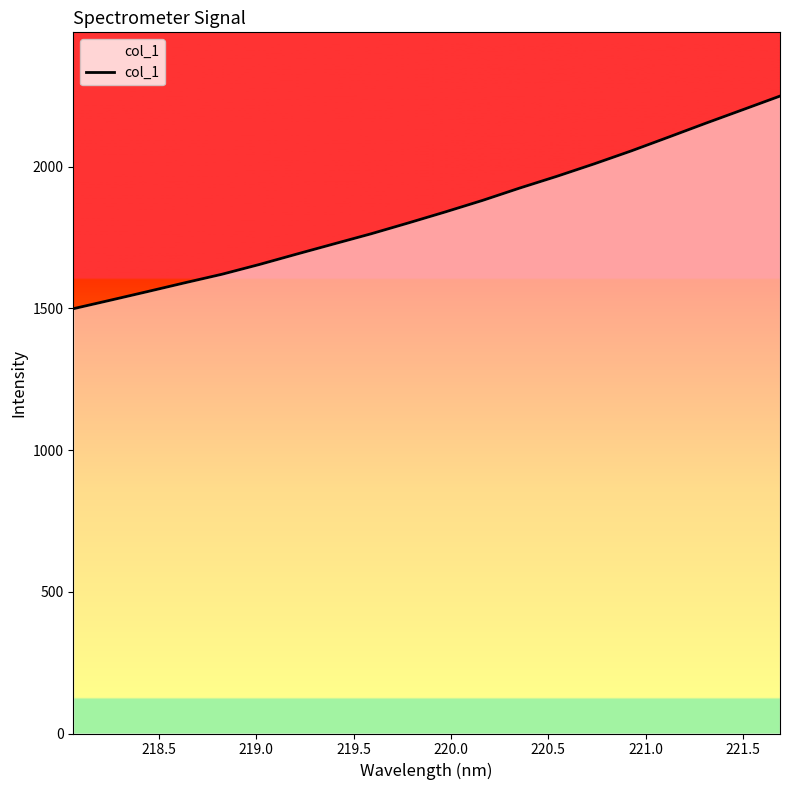

Reading left to right, what are all the values shown in this chart?

1498.7	1528.8	1559.3	1590.2	1620.4	1654.7	1691.3	1727.2	1762.9	1801.1	1840.2	1880.9	1924.5	1965.9	2009.7	2055.5	2104.0	2153.0	2200.8	2248.9